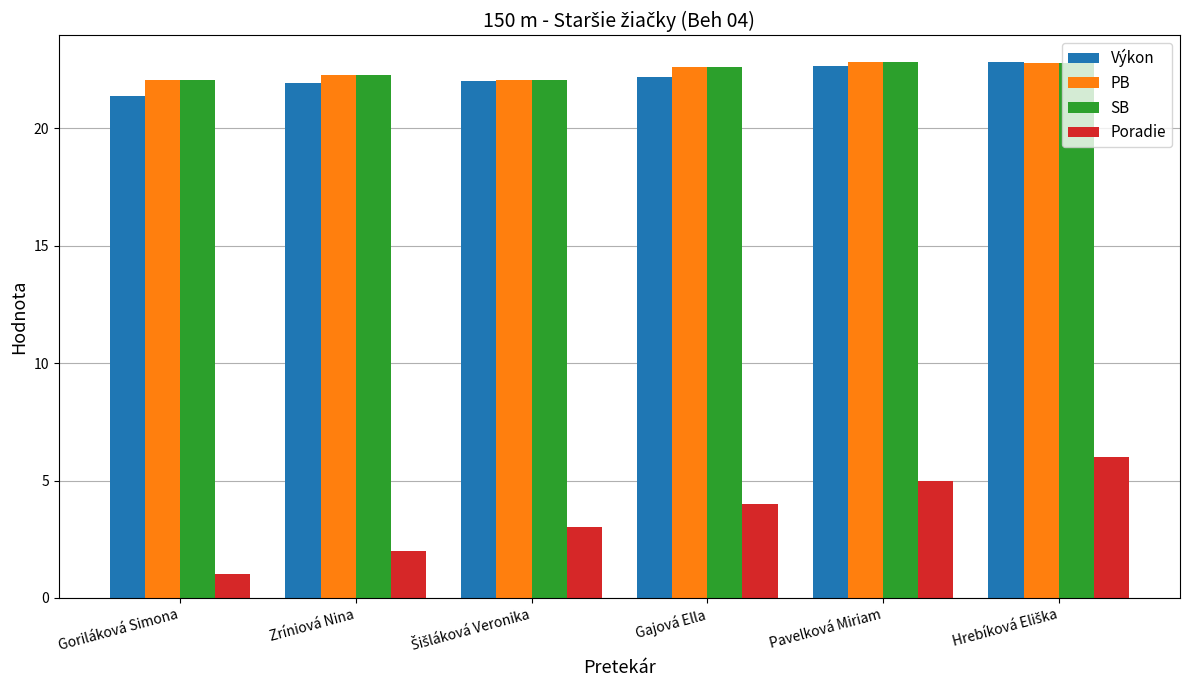

What is the approximate value of PB at Gajová Ella?

22.6